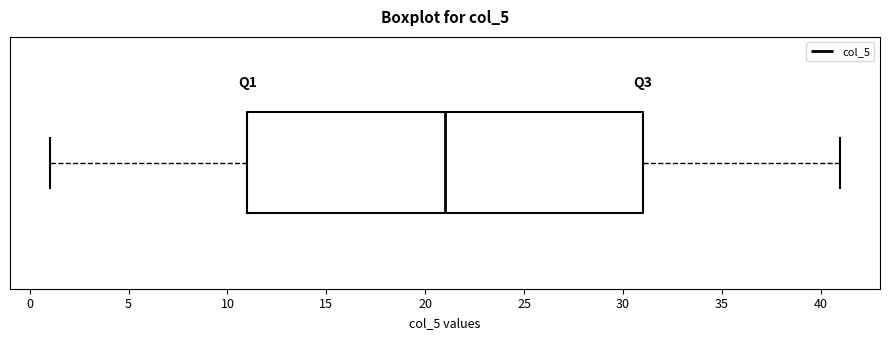

Where is the left edge of the box on the x-axis? The values are not printed on the chart, so give them approximately, as read against the axis.

11